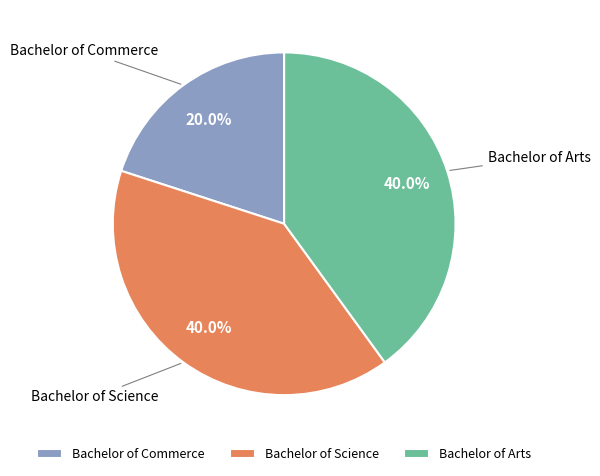

Does Bachelor of Commerce represent more than half of the total?

No